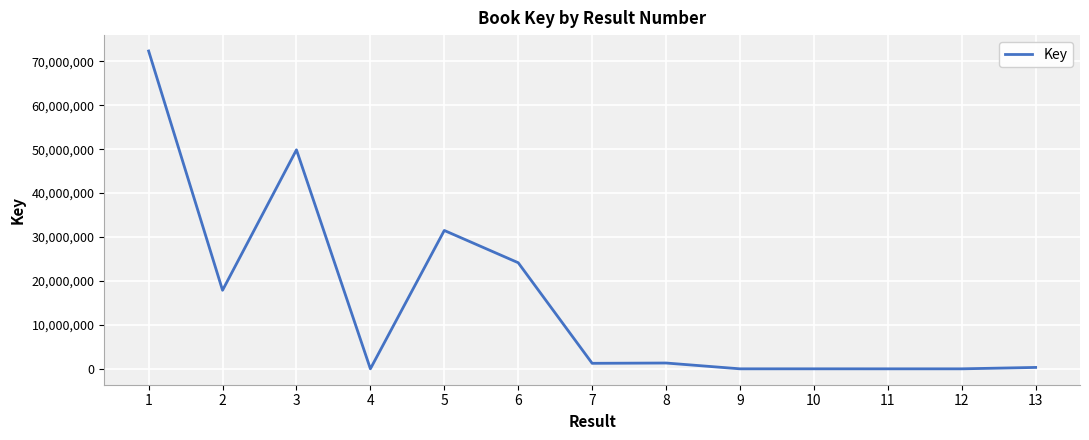

What is the ratio of the value at 6 to the value at 5?

0.8